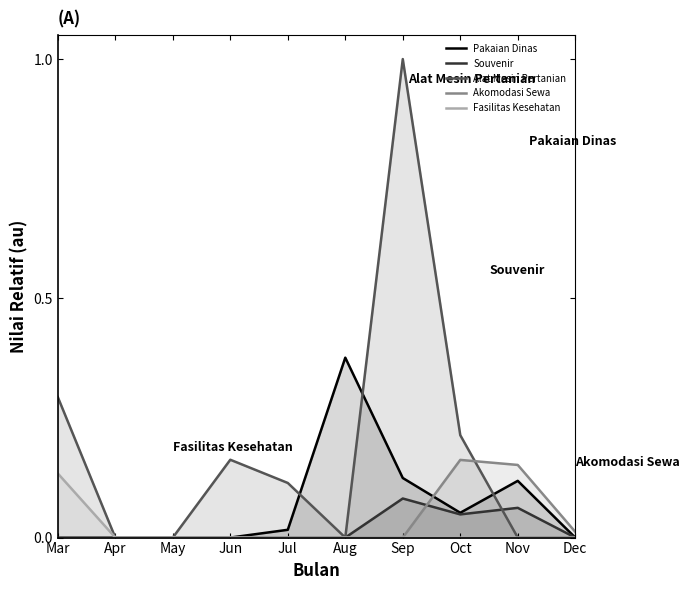

What is the difference between the maximum and minimum values in the Akomodasi Sewa series?

0.2